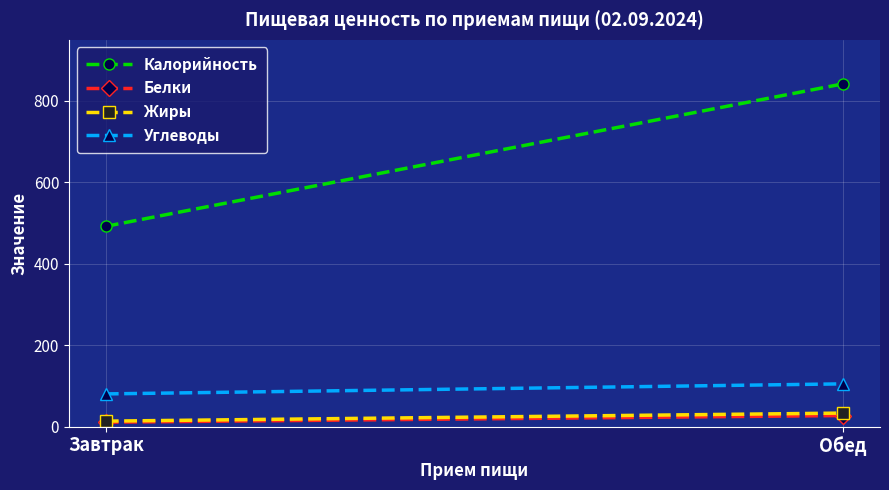

Is the value of Белки at Обед greater than the value of Жиры at Обед?

No